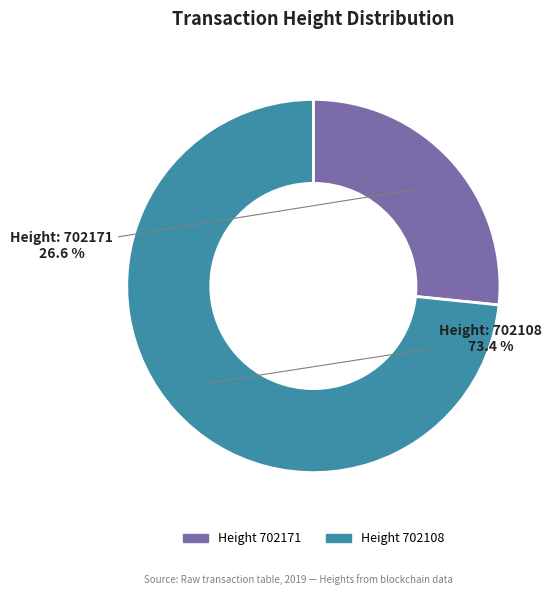

Is there a majority slice in this chart?

Yes